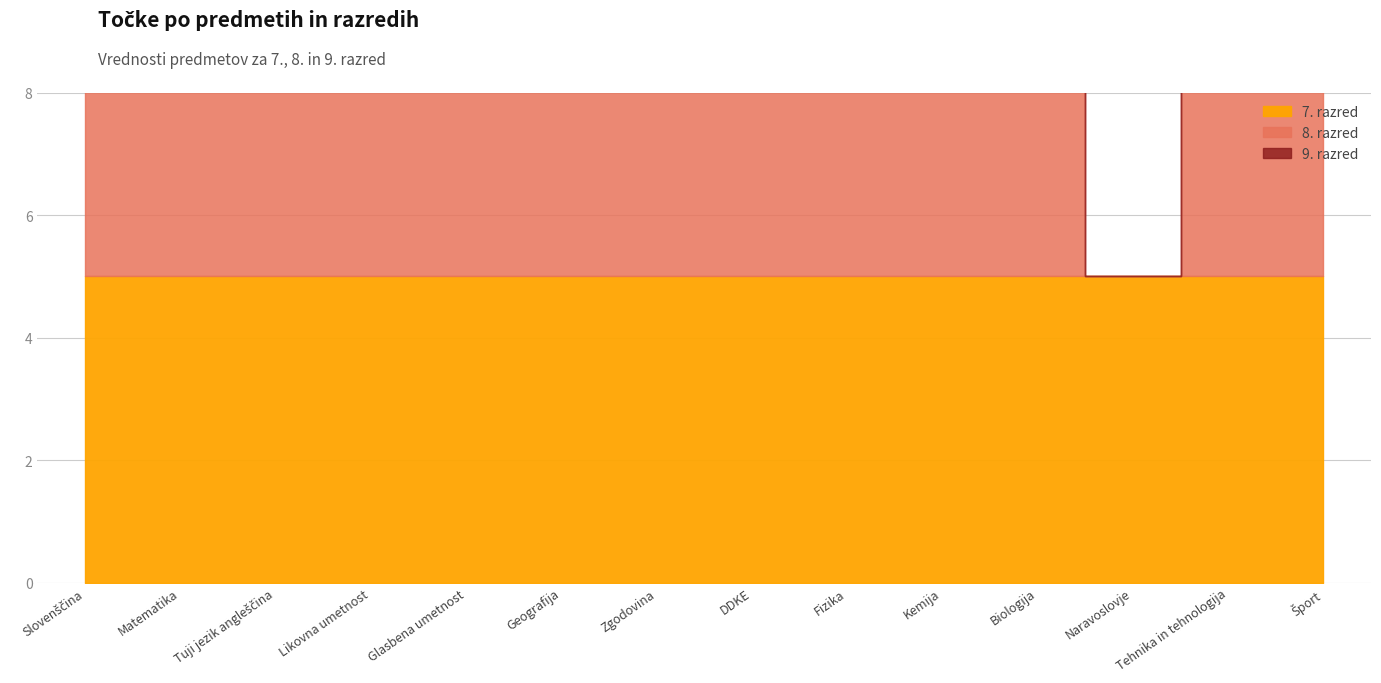

Reading right to left, list all the values displayed in this chart.

7. razred: Šport=5	Tehnika in tehnologija=5	Naravoslovje=5	Biologija=5	Kemija=5	Fizika=5	DDKE=5	Zgodovina=5	Geografija=5	Glasbena umetnost=5	Likovna umetnost=5	Tuji jezik angleščina=5	Matematika=5	Slovenščina=5
8. razred: Šport=5	Tehnika in tehnologija=5	Naravoslovje=0	Biologija=5	Kemija=5	Fizika=5	DDKE=5	Zgodovina=5	Geografija=5	Glasbena umetnost=5	Likovna umetnost=5	Tuji jezik angleščina=5	Matematika=5	Slovenščina=5
9. razred: Šport=5	Tehnika in tehnologija=0	Naravoslovje=0	Biologija=5	Kemija=5	Fizika=5	DDKE=5	Zgodovina=5	Geografija=5	Glasbena umetnost=5	Likovna umetnost=5	Tuji jezik angleščina=5	Matematika=5	Slovenščina=5